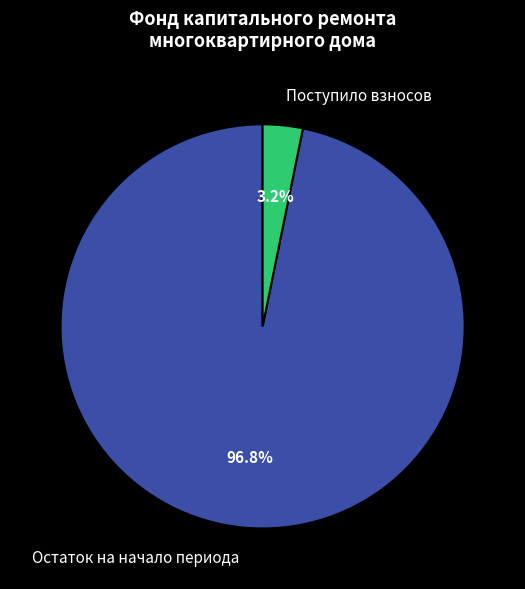

How many slices are in this pie chart?

2